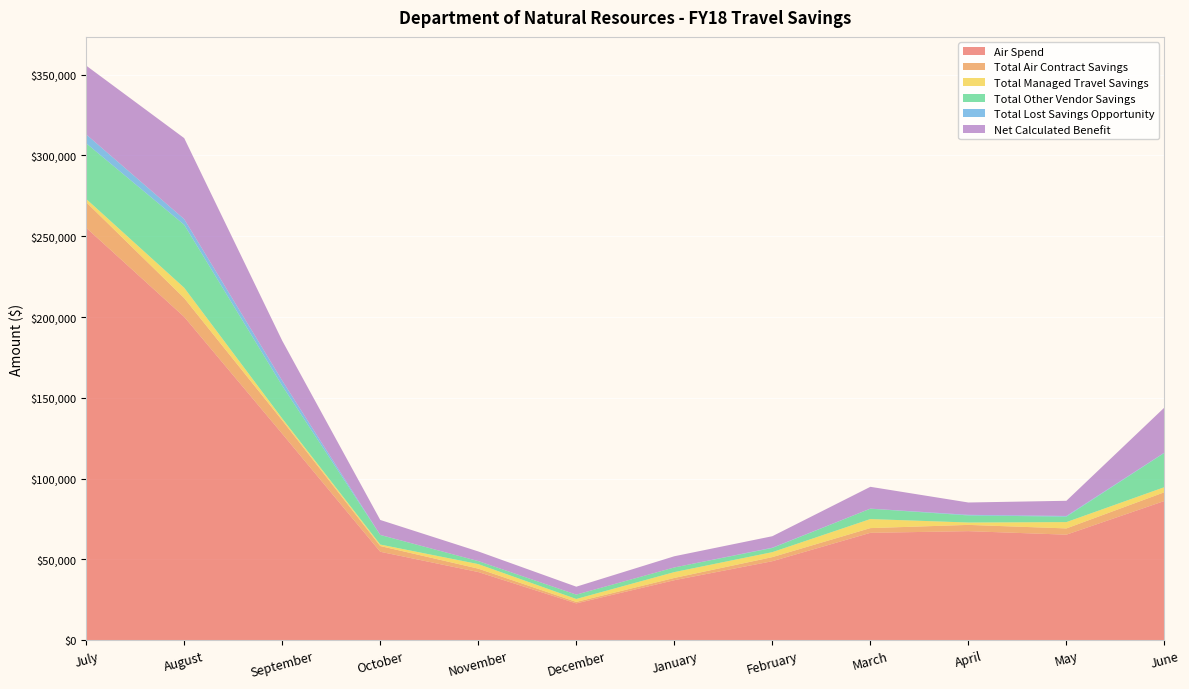

Reading right to left, extract all data points from this chart.

Air Spend: June=86091.5	May=65229.3	April=67408.8	March=66368.4	February=48799.4	January=37030.7	December=22688.9	November=42093.5	October=54647.1	September=127697.0	August=200064.1	July=255246.8
Total Air Contract Savings: June=5408.2	May=3870.1	April=3873.7	March=2928.7	February=2531.1	January=1407.5	December=902.5	November=2103.5	October=3558.9	September=8294.2	August=11610.8	July=15826.0
Total Managed Travel Savings: June=3146.7	May=3907.8	April=1463.5	March=5595.4	February=3084.4	January=3615.9	December=1828.4	November=2810.4	October=910.6	September=1172.0	August=6418.4	July=2008.0
Total Other Vendor Savings: June=21222.0	May=3393.3	April=4391.9	March=6413.5	February=2584.9	January=2881.6	December=2698.2	November=1872.2	October=5922.7	September=20286.9	August=38989.8	July=34453.9
Total Lost Savings Opportunity: June=184.4	May=414.0	April=373.5	March=59.5	February=175.8	January=0.0	December=0.0	November=0.0	October=69.8	September=3172.0	August=3522.5	July=5501.7
Net Calculated Benefit: June=27892.5	May=9389.2	April=7633.7	March=13494.1	February=7095.6	January=6926.1	December=4904.1	November=5962.2	October=9230.3	September=24690.2	August=50122.5	July=42596.2